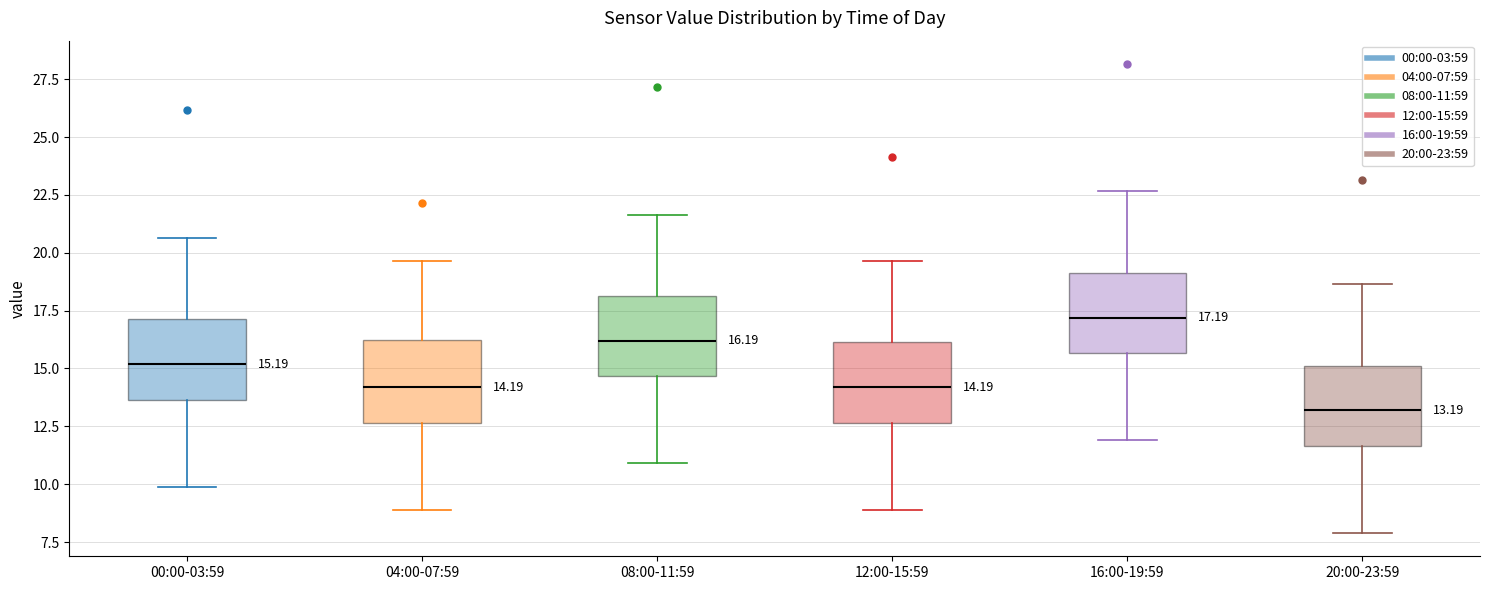

Which box's median line is the lowest?

20:00-23:59